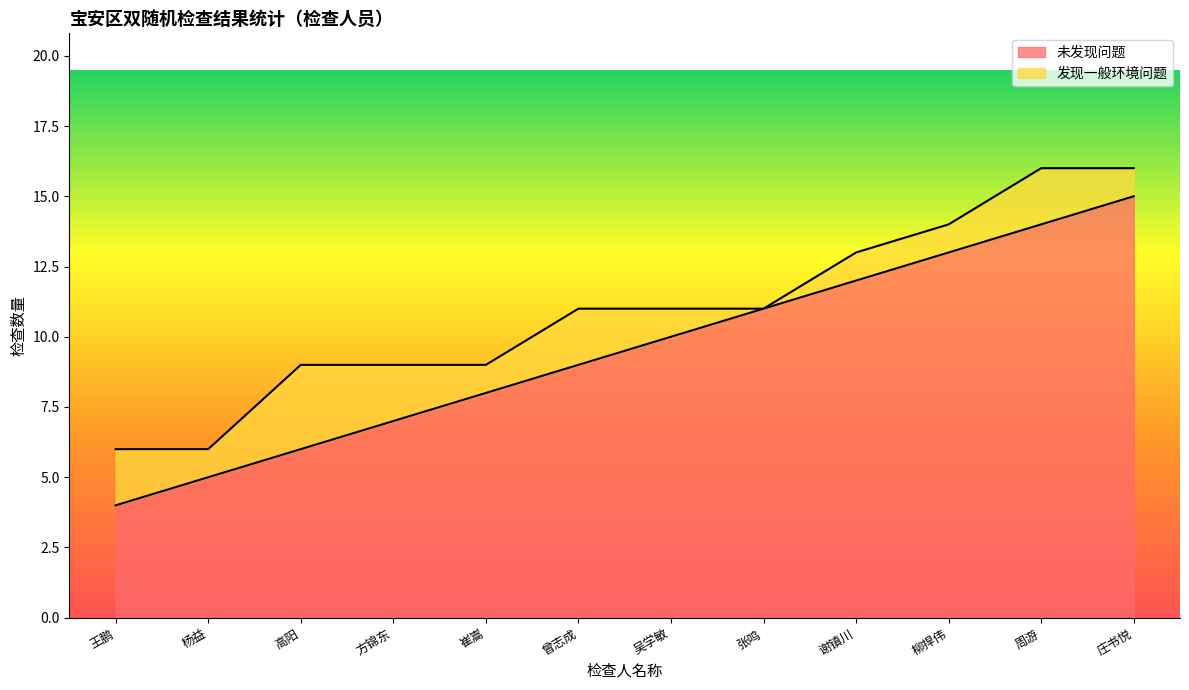

Reading left to right, list all the values displayed in this chart.

王鹏=4	杨益=5	高阳=6	方锦东=7	崔嵩=8	曾志成=9	吴学敏=10	张鸣=11	谢镇川=12	柳捍伟=13	周游=14	庄书悦=15